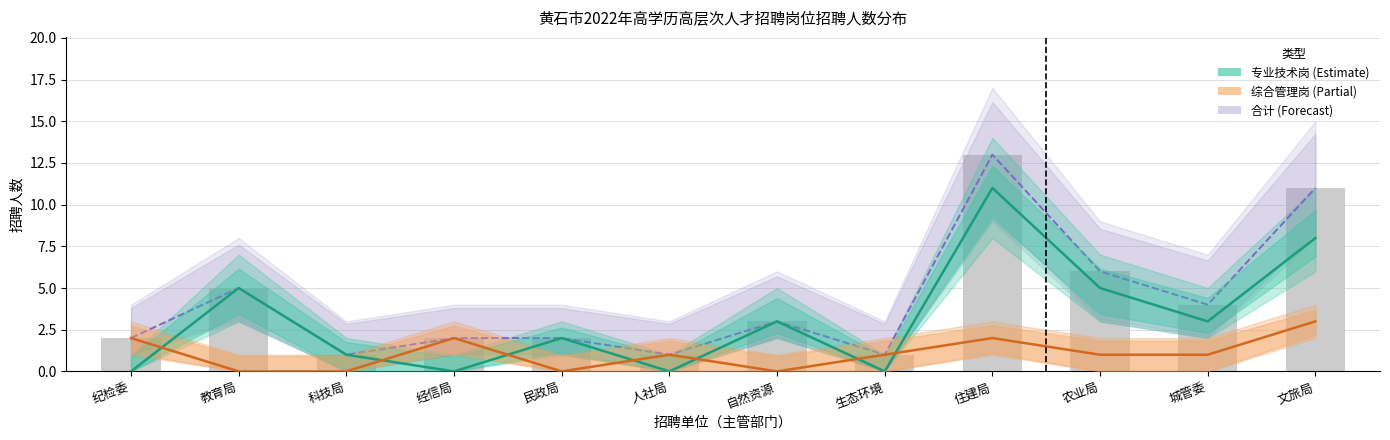

Reading right to left, transcribe all the data shown in this chart.

专业技术岗: 文旅局=8	城管委=3	农业局=5	住建局=11	生态环境=0	自然资源=3	人社局=0	民政局=2	经信局=0	科技局=1	教育局=5	纪检委=0
综合管理岗: 文旅局=3	城管委=1	农业局=1	住建局=2	生态环境=1	自然资源=0	人社局=1	民政局=0	经信局=2	科技局=0	教育局=0	纪检委=2
合计: 文旅局=11	城管委=4	农业局=6	住建局=13	生态环境=1	自然资源=3	人社局=1	民政局=2	经信局=2	科技局=1	教育局=5	纪检委=2